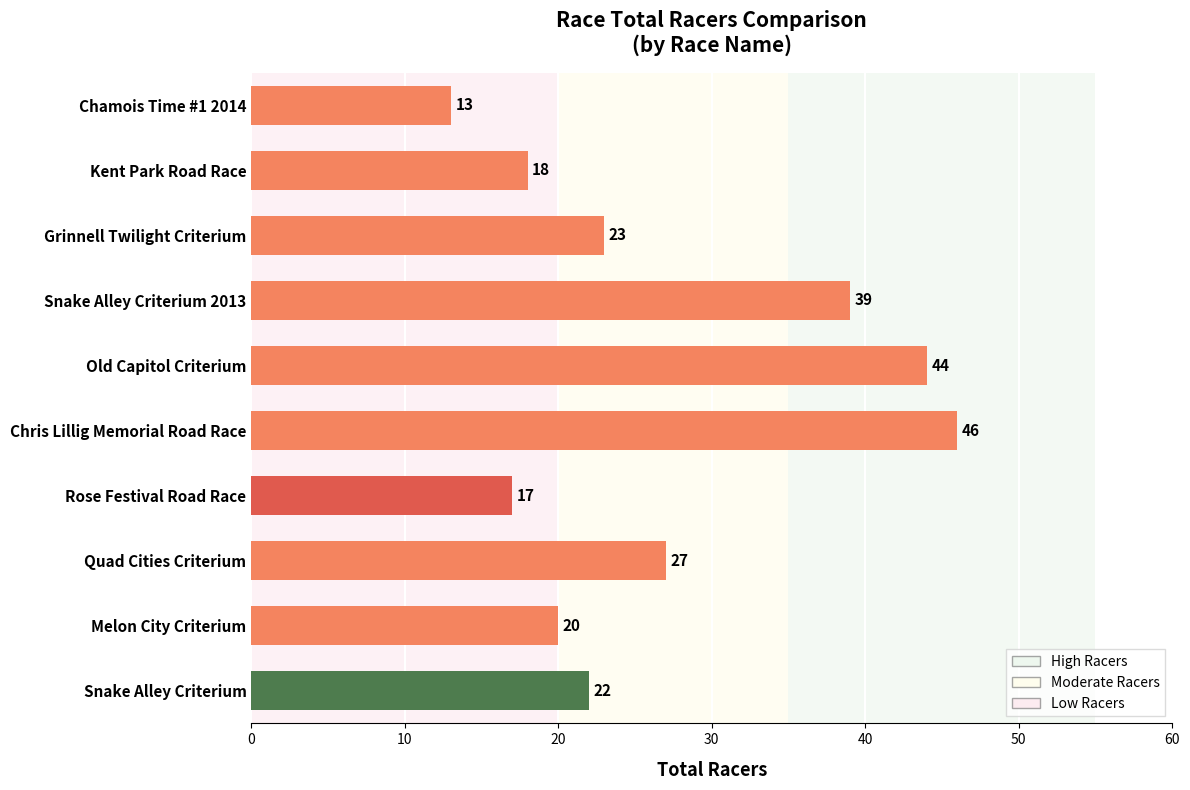

What is the minimum value shown in the chart?

13